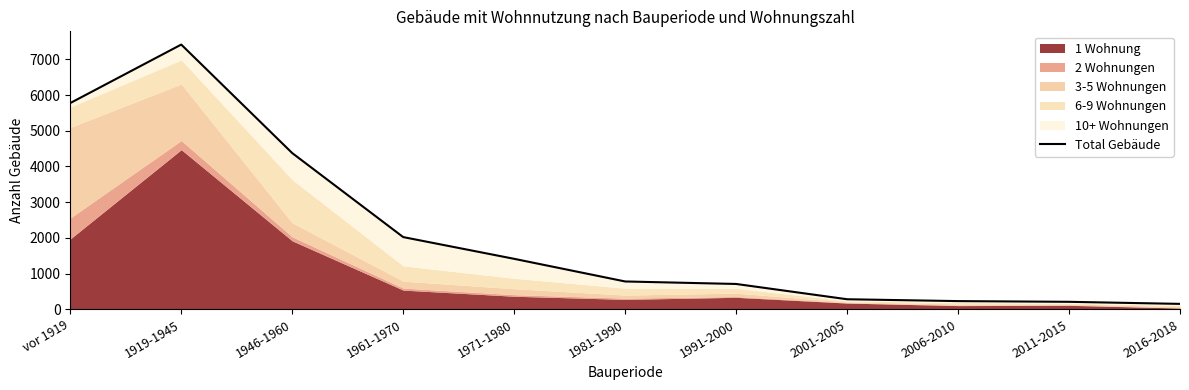

What is the minimum value shown in the chart?

151